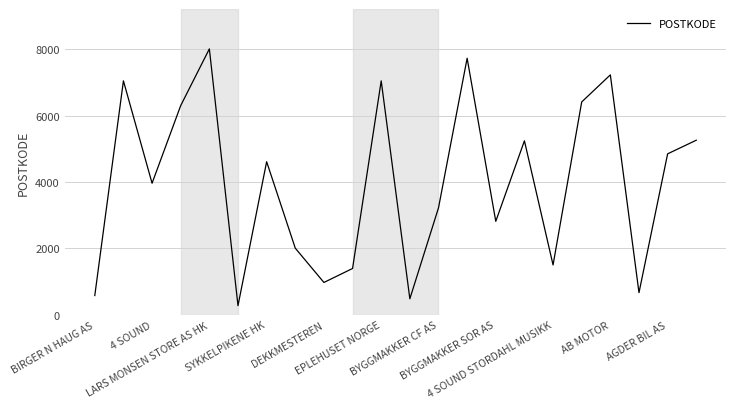

What is the minimum value shown in the chart?

277